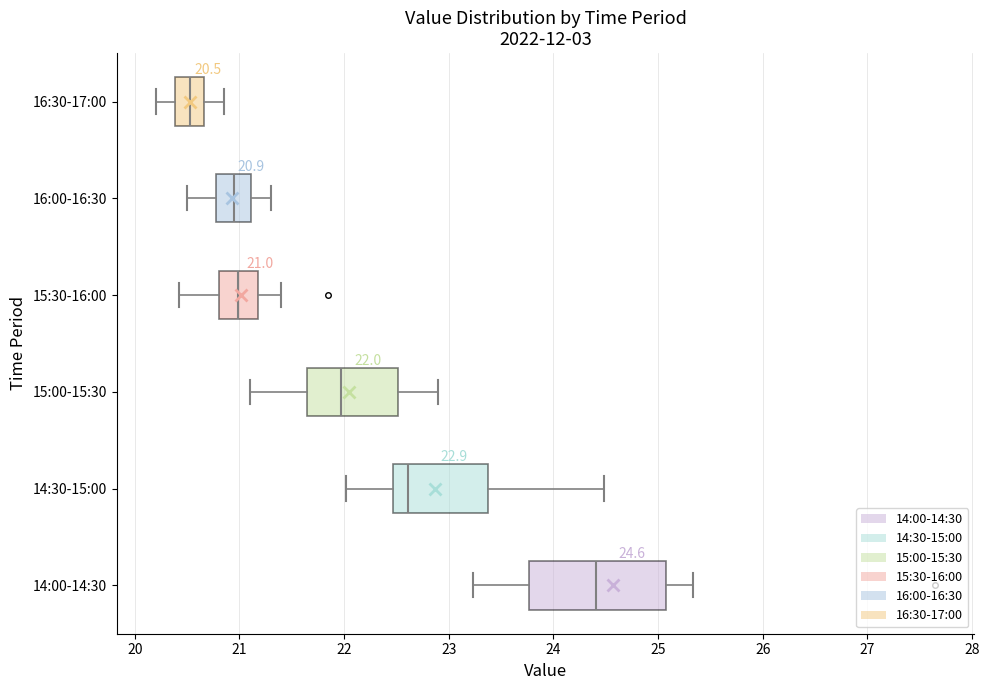

Which box is the widest, from its left edge to its right edge?

14:00-14:30